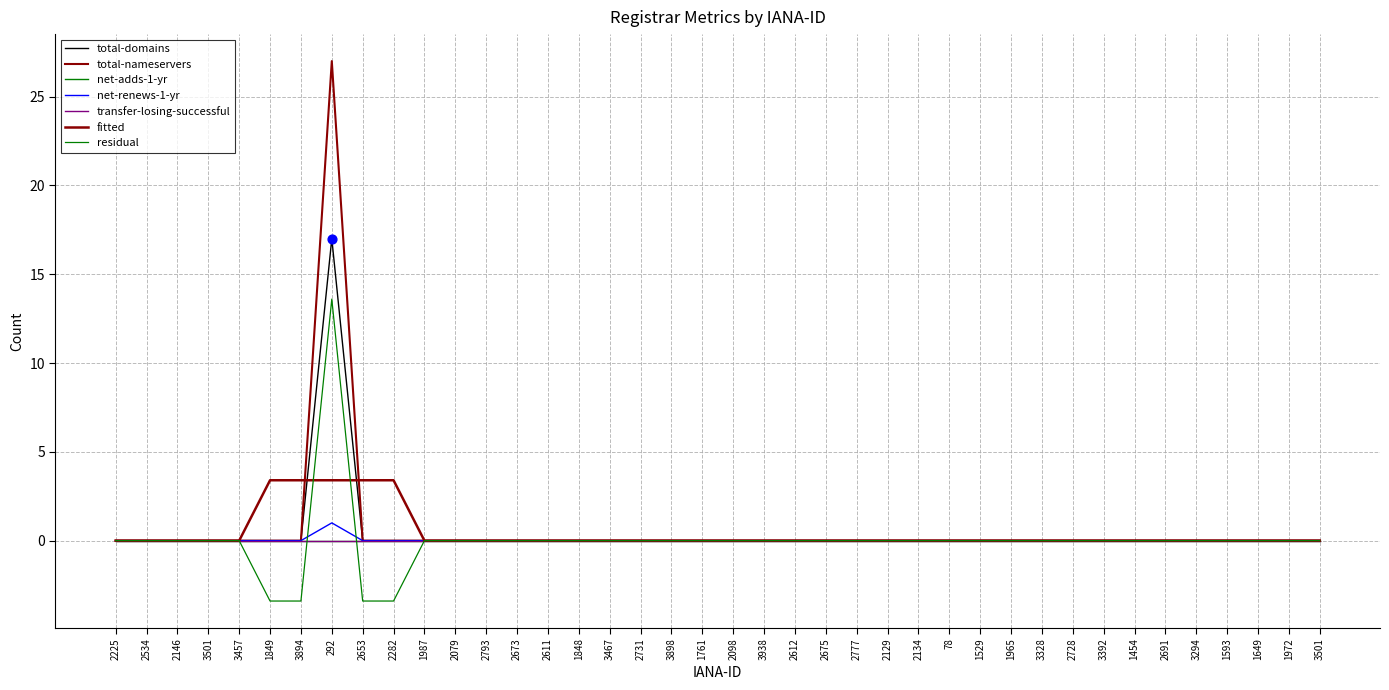

At which category is the sum across all series the highest?

292